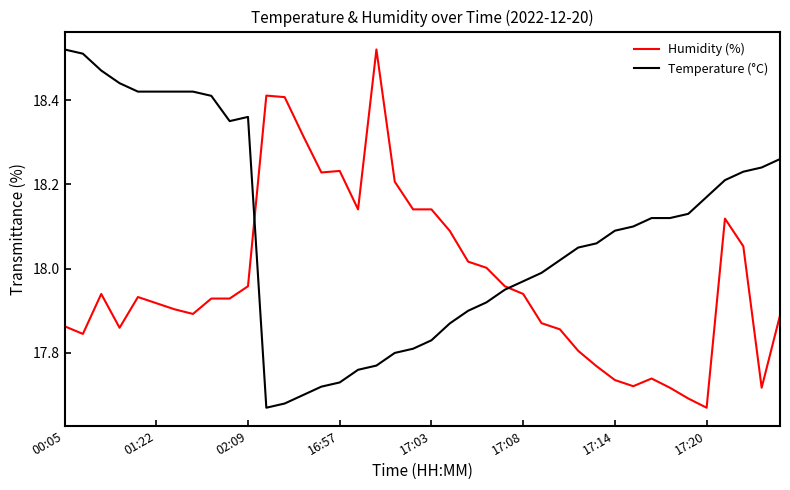

List the series in order of their overall mean, highest first.

Temperature (°C), Humidity (%)